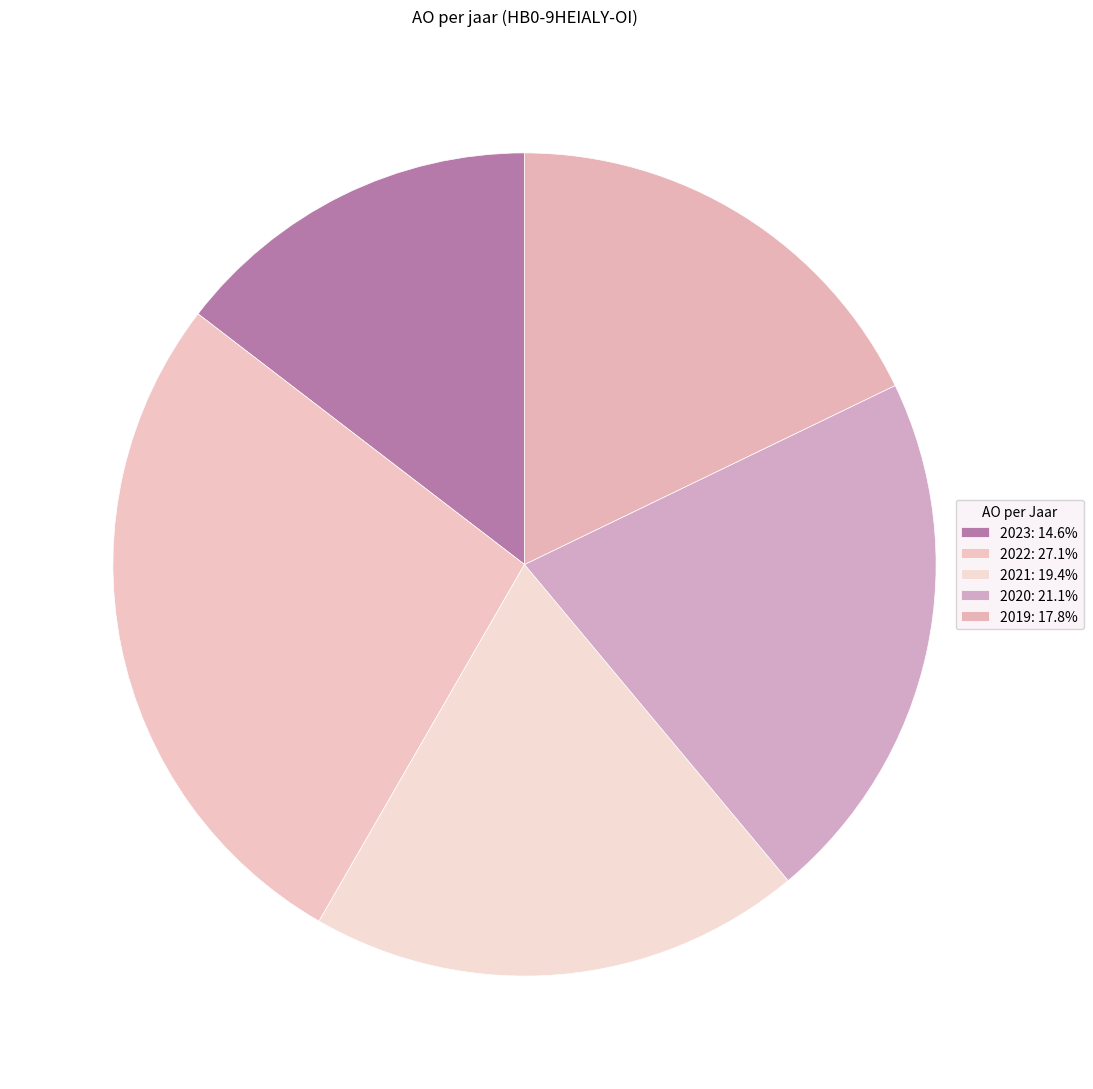

What is the change in value from 2021 to 2019?

-9